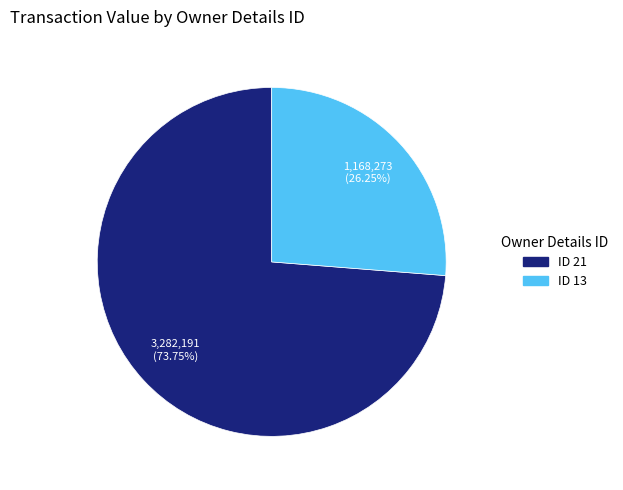

Is there any slice that represents more than half of the pie?

Yes